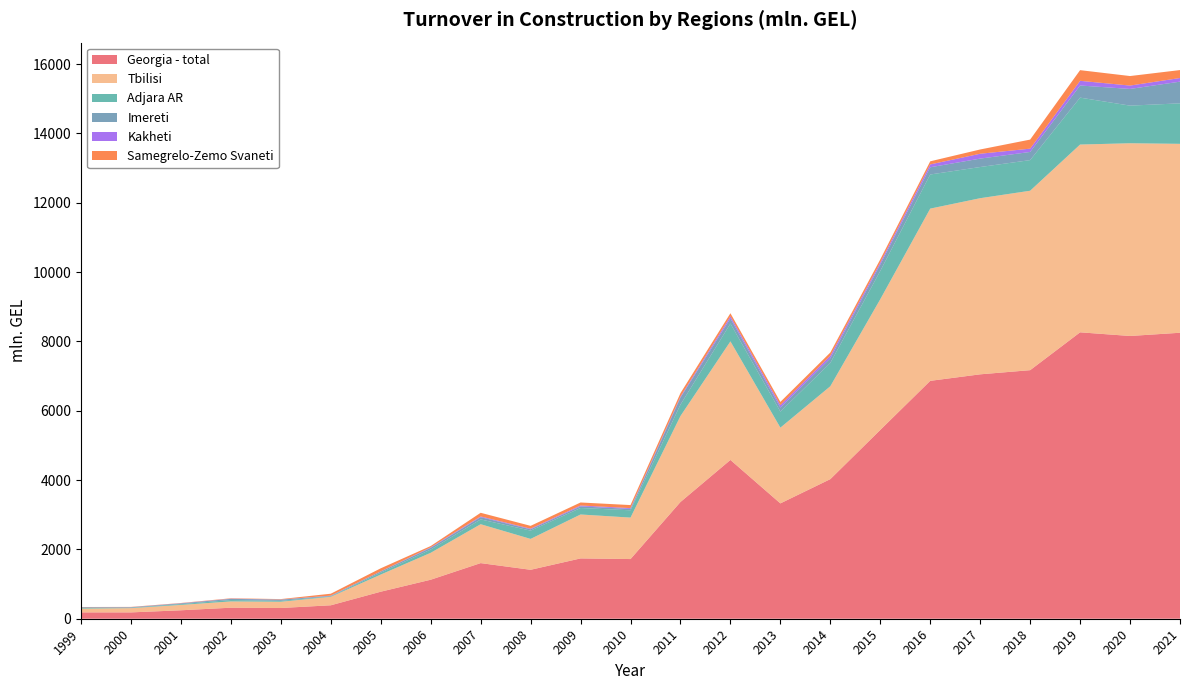

Reading left to right, list all the values displayed in this chart.

Georgia - total: 1999=183.0	2000=182.7	2001=243.8	2002=318.0	2003=309.5	2004=387.9	2005=779.9	2006=1125.5	2007=1604.7	2008=1412.0	2009=1740.2	2010=1721.7	2011=3367.9	2012=4581.1	2013=3327.6	2014=4027.6	2015=5447.1	2016=6863.2	2017=7051.2	2018=7171.3	2019=8263.2	2020=8157.7	2021=8250.7
Tbilisi: 1999=107.7	2000=122.5	2001=154.8	2002=181.3	2003=180.8	2004=244.2	2005=494.9	2006=776.3	2007=1122.2	2008=891.0	2009=1267.4	2010=1196.3	2011=2480.5	2012=3421.1	2013=2185.2	2014=2680.0	2015=3771.1	2016=4969.3	2017=5081.5	2018=5176.8	2019=5417.4	2020=5560.4	2021=5450.3
Adjara AR: 1999=20.4	2000=11.5	2001=22.4	2002=40.3	2003=24.6	2004=14.4	2005=53.5	2006=94.2	2007=138.1	2008=239.3	2009=186.7	2010=210.6	2011=328.5	2012=512.8	2013=462.9	2014=672.0	2015=815.6	2016=984.2	2017=899.5	2018=883.2	2019=1353.6	2020=1085.4	2021=1168.4
Imereti: 1999=18.8	2000=14.1	2001=21.2	2002=33.7	2003=35.8	2004=13.2	2005=33.5	2006=50.1	2007=65.1	2008=38.1	2009=46.9	2010=39.2	2011=203.1	2012=147.8	2013=117.2	2014=134.7	2015=184.8	2016=208.4	2017=242.8	2018=235.6	2019=349.9	2020=481.3	2021=625.9
Kakheti: 1999=2.4	2000=2.9	2001=4.8	2002=5.7	2003=4.3	2004=6.7	2005=4.9	2006=14.2	2007=20.7	2008=17.3	2009=25.4	2010=23.6	2011=28.1	2012=61.5	2013=68.9	2014=72.5	2015=57.9	2016=82.5	2017=140.2	2018=95.5	2019=134.9	2020=97.5	2021=105.2
Samegrelo-Zemo Svaneti: 1999=6.2	2000=7.3	2001=7.2	2002=11.0	2003=11.8	2004=55.6	2005=88.1	2006=37.4	2007=105.7	2008=82.1	2009=87.3	2010=87.7	2011=101.1	2012=89.7	2013=93.6	2014=93.7	2015=90.8	2016=89.4	2017=123.3	2018=261.0	2019=307.9	2020=274.6	2021=228.9